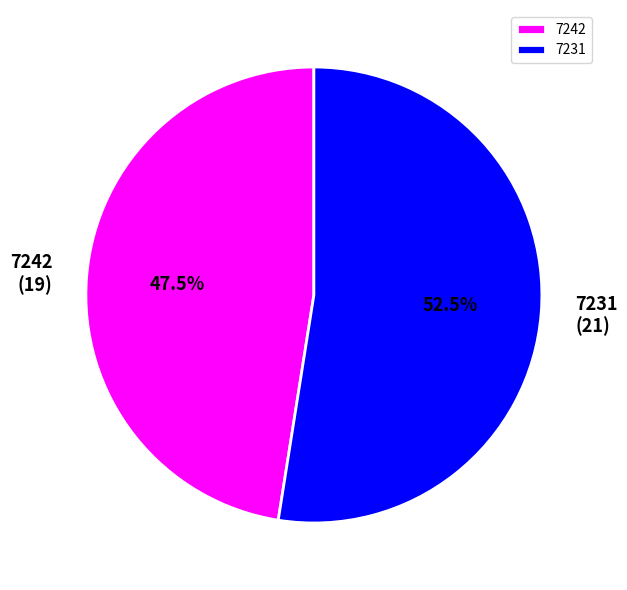

Which category has the smallest portion of the pie?

7242